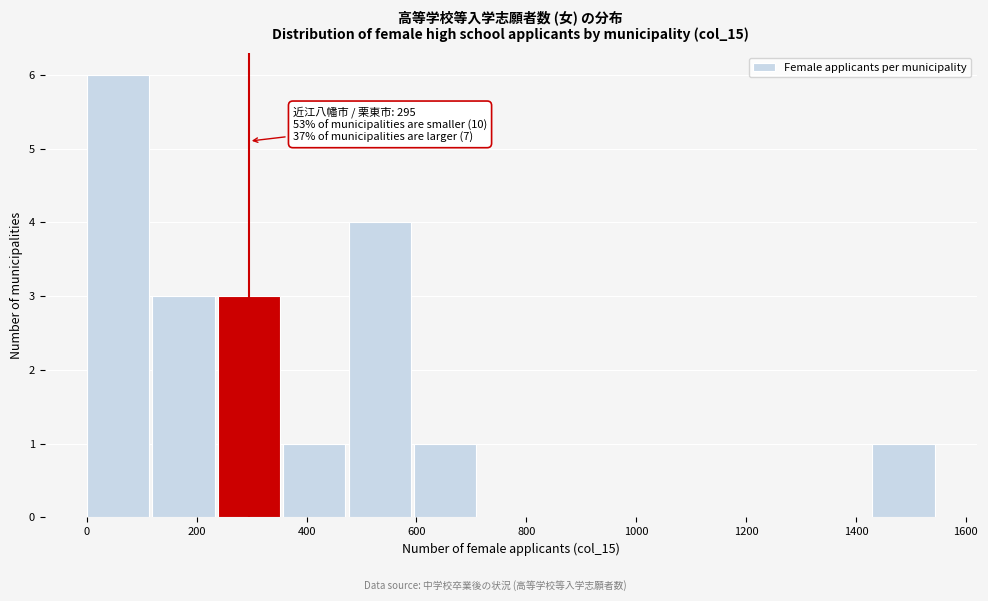

Over which range of the x-axis is the bar tallest?

0 to 120